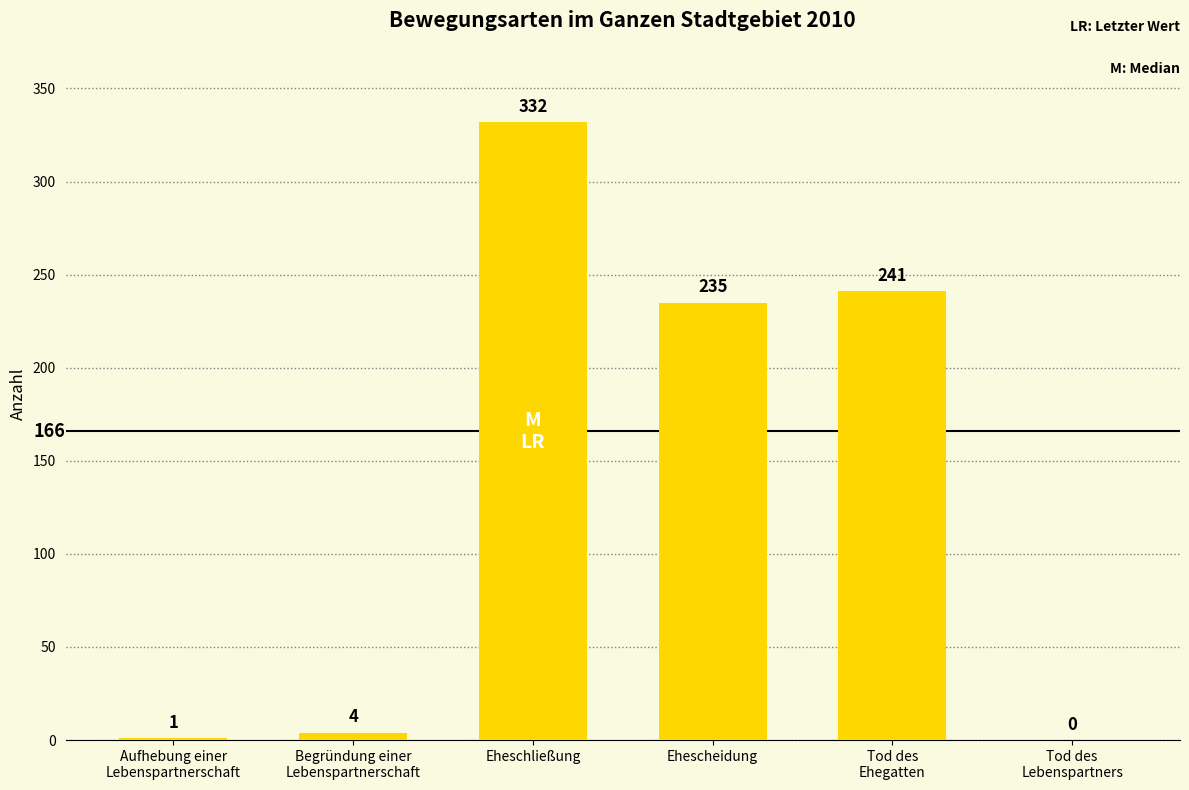

At which label does the data first exceed 235?

Eheschließung